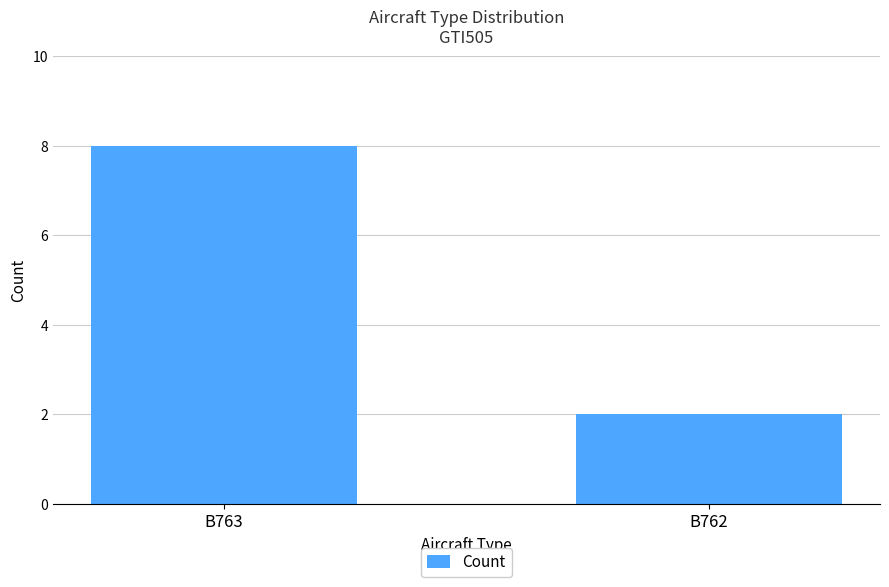

Reading left to right, extract all data points from this chart.

B763=8	B762=2